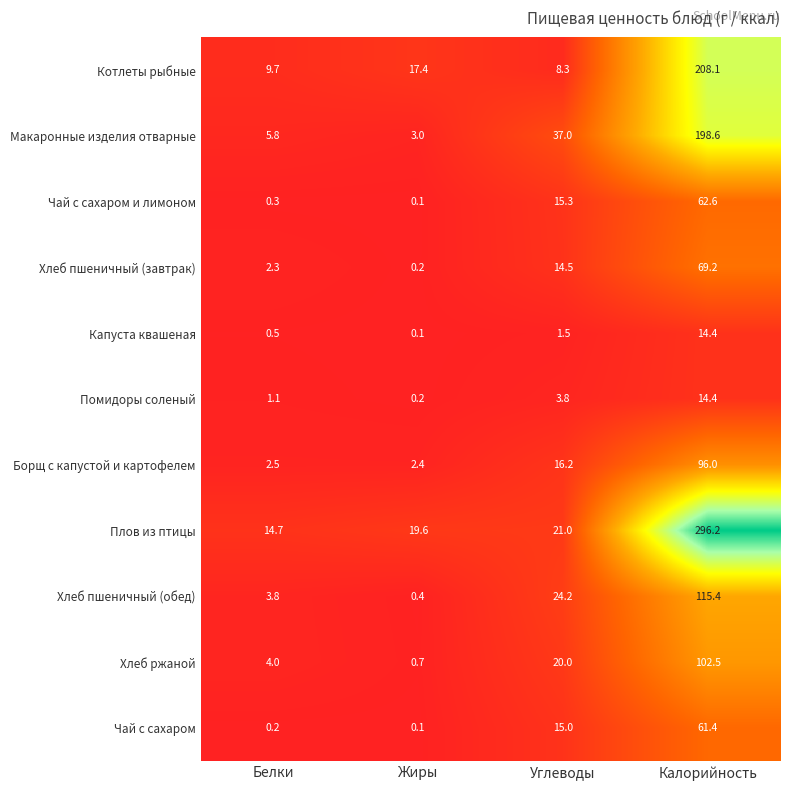

List the labels in order of Чай с сахаром value, largest first.

Калорийность, Углеводы, Белки, Жиры